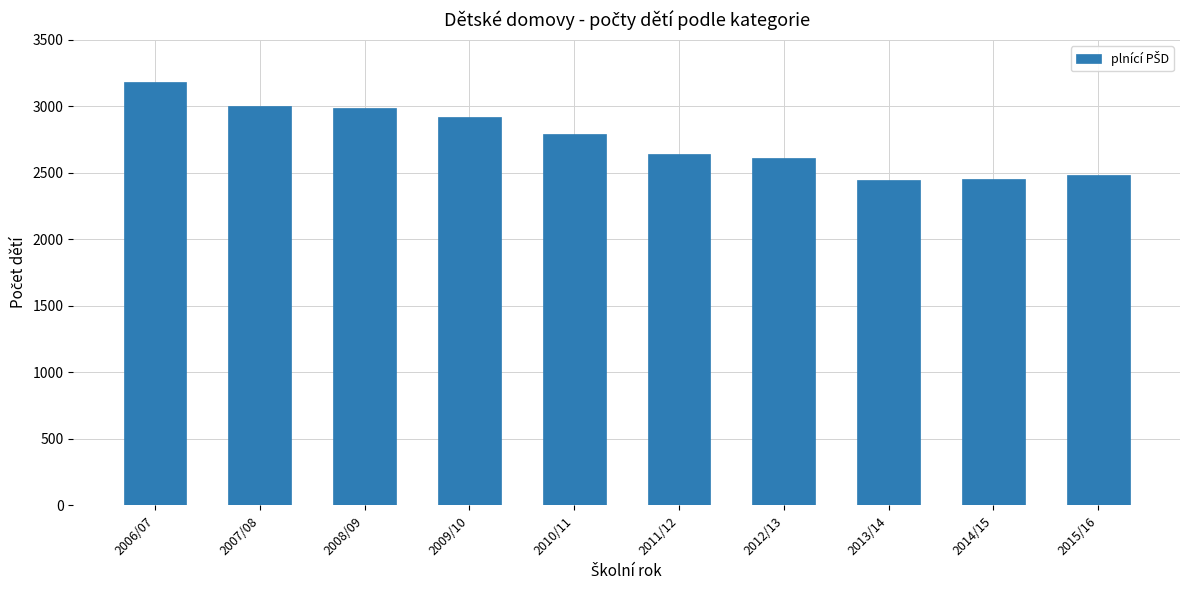

What is the change in value from 2006/07 to 2007/08?

-182